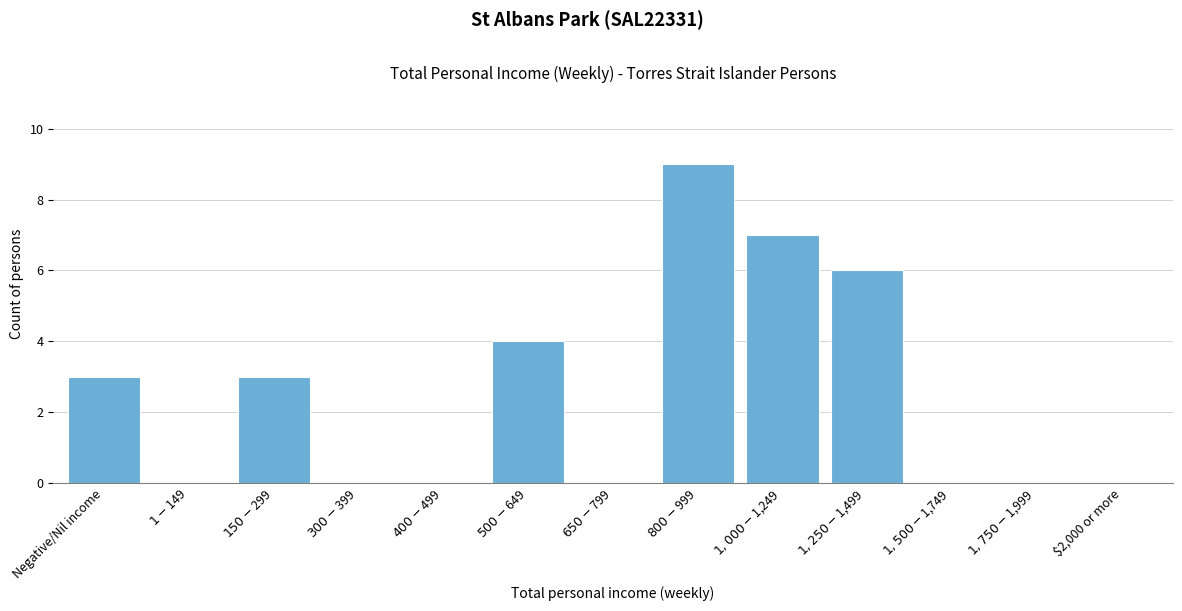

What is the greatest value displayed?

9